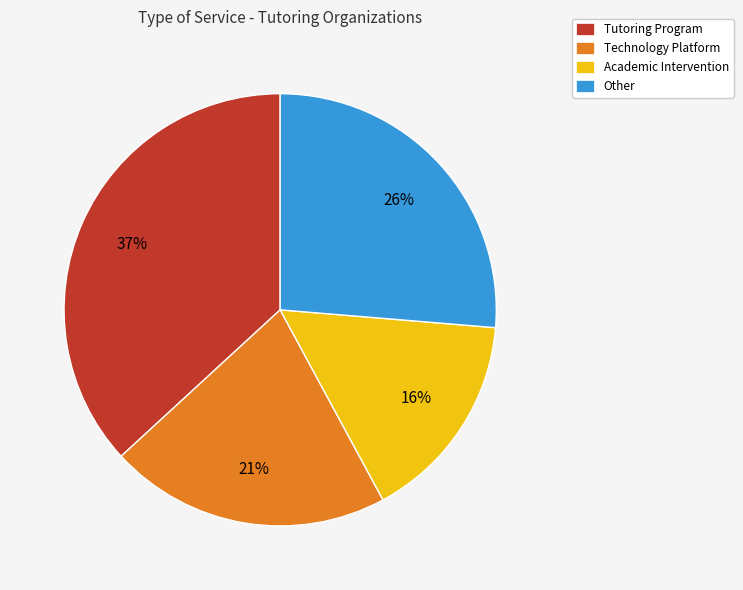

Do Tutoring Program and Technology Platform together represent more than half of the pie?

Yes